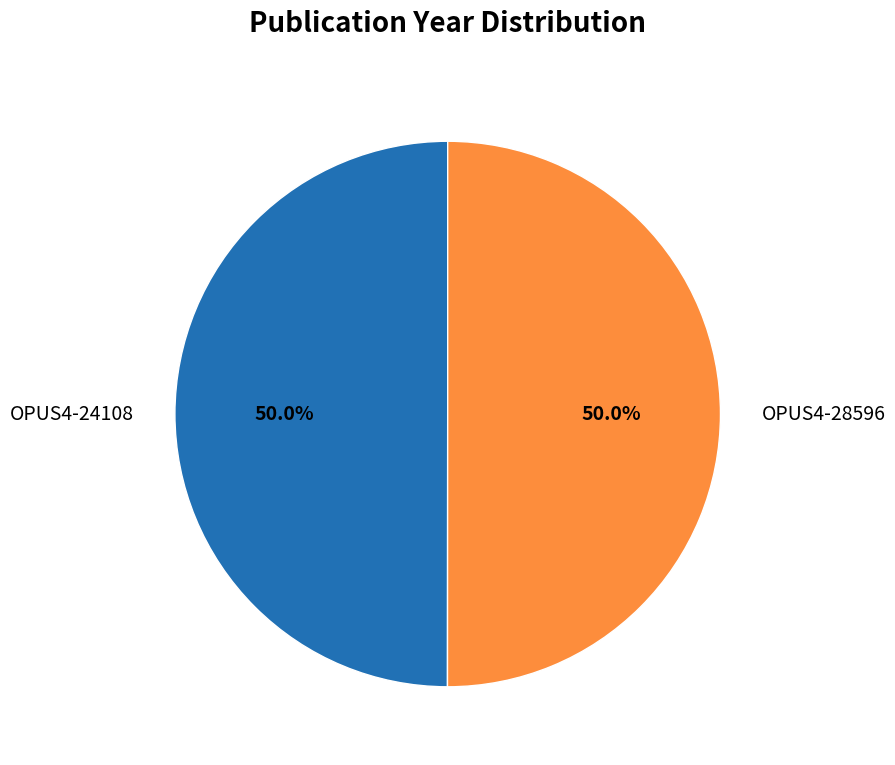

To the nearest percent, what portion does OPUS4-28596 represent?

50%